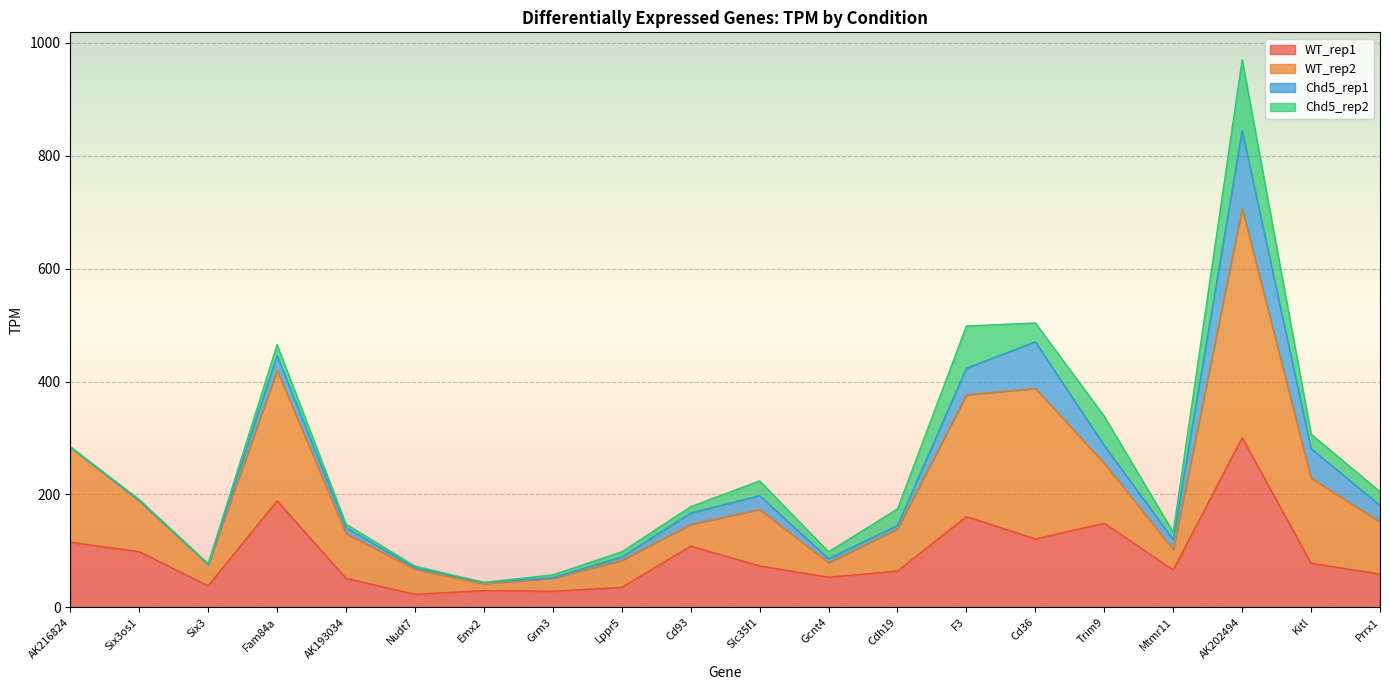

At which category is the sum across all series the highest?

AK202494